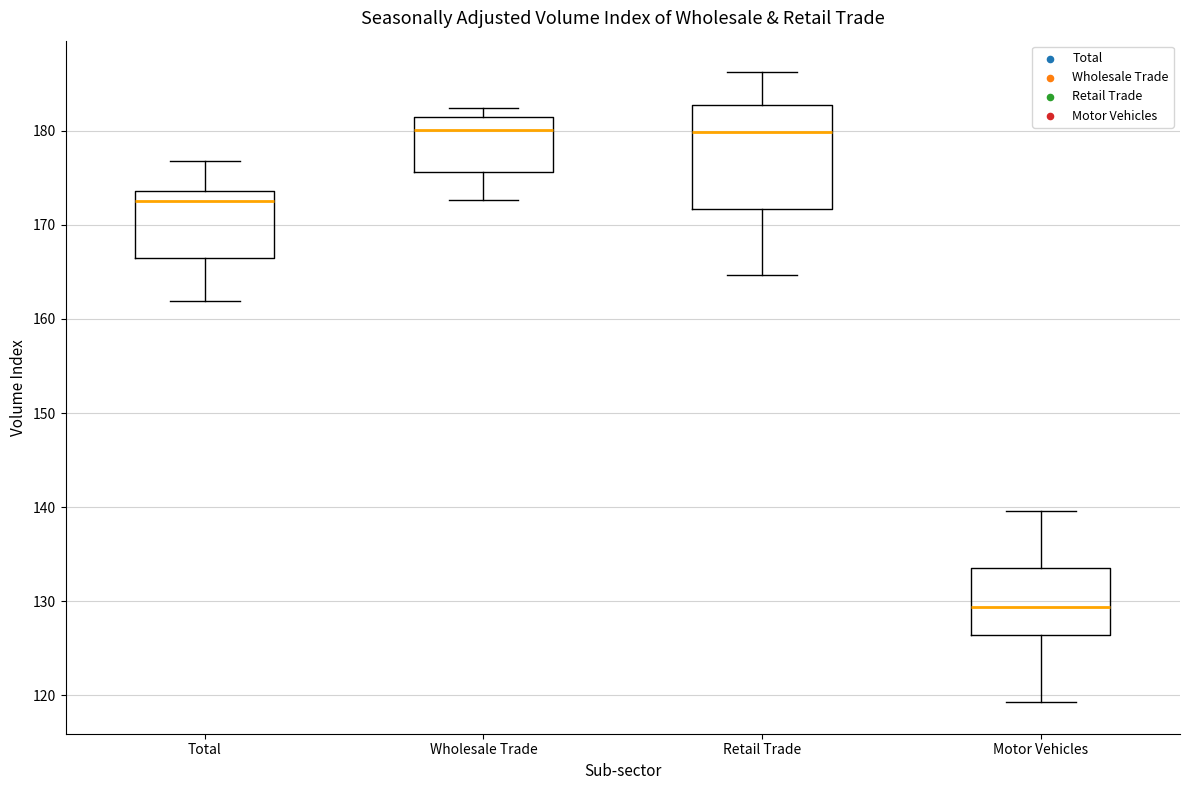

Where is the upper edge of the box for Motor Vehicles on the y-axis? The values are not printed on the chart, so give them approximately, as read against the axis.

134